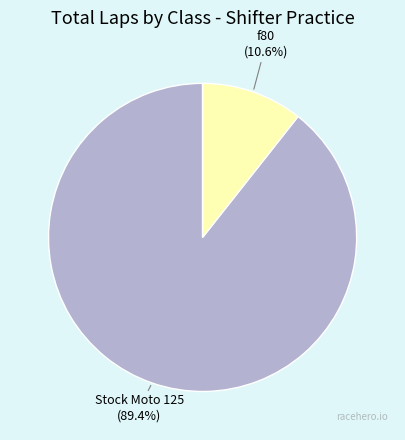

How many slices are in this pie chart?

2